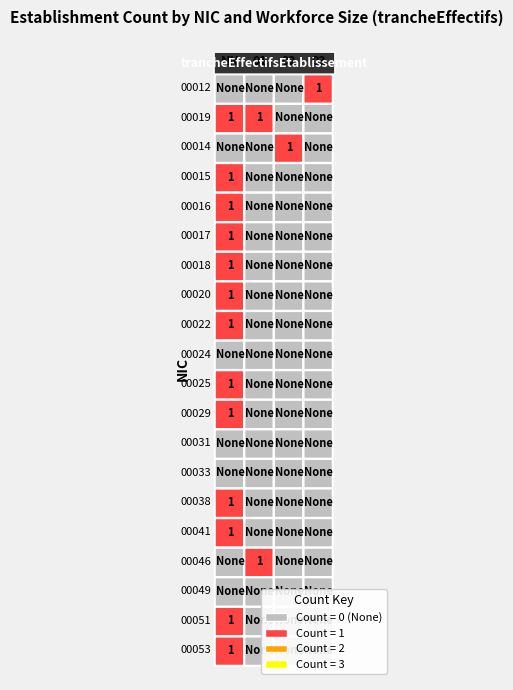

What is the difference between the second highest and minimum values in the 01 series?

1